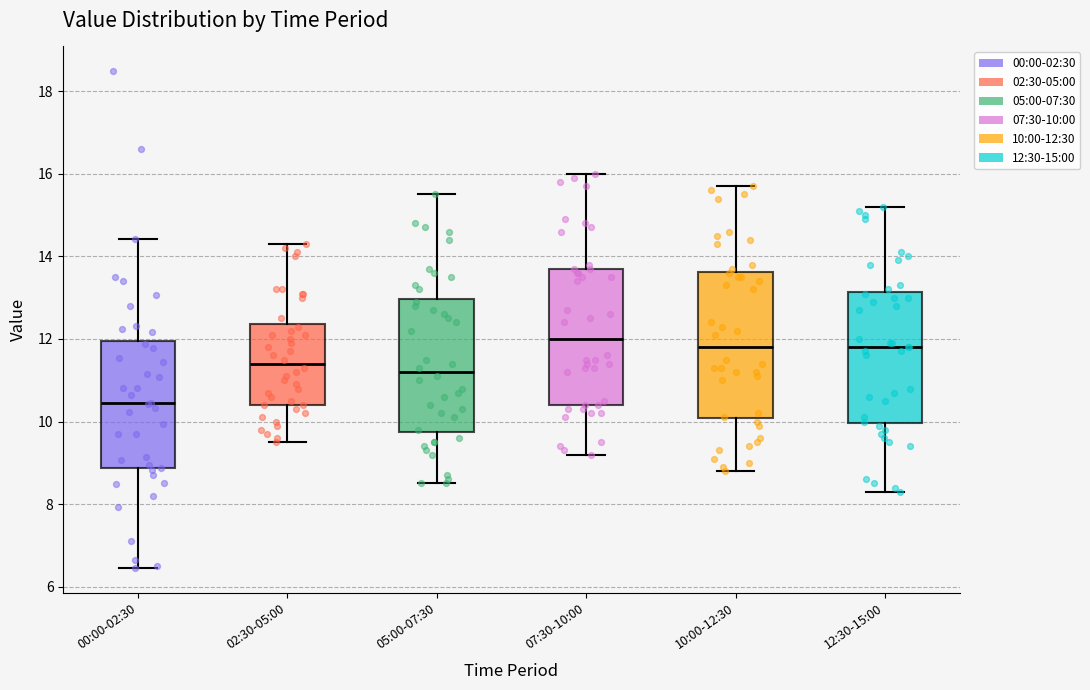

Reading left to right, read every box against the y-axis: the position of its median line, the range the box covers, and the ends of its whiskers. The values are not printed on the chart, so give them approximately, as read against the axis.

00:00-02:30: median 10.4, box 8.8 to 12.0, whiskers 6.4 to 14.4
02:30-05:00: median 11.4, box 10.4 to 12.4, whiskers 9.6 to 14.4
05:00-07:30: median 11.2, box 9.8 to 13.0, whiskers 8.6 to 15.6
07:30-10:00: median 12.0, box 10.4 to 13.8, whiskers 9.2 to 16.0
10:00-12:30: median 11.8, box 10.0 to 13.6, whiskers 8.8 to 15.8
12:30-15:00: median 11.8, box 10.0 to 13.2, whiskers 8.4 to 15.2